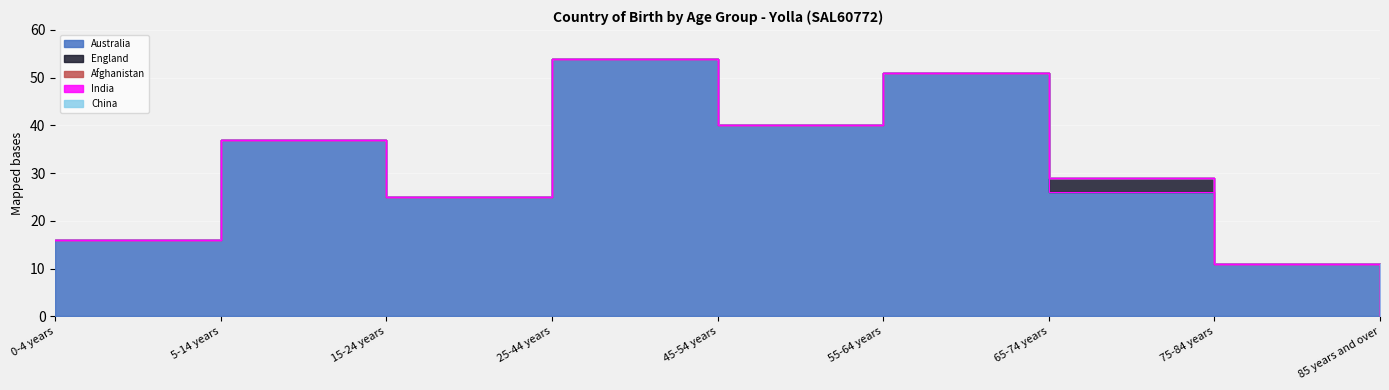

Rank the categories by India value from lowest to highest.

0-4 years, 5-14 years, 15-24 years, 25-44 years, 45-54 years, 55-64 years, 65-74 years, 75-84 years, 85 years and over